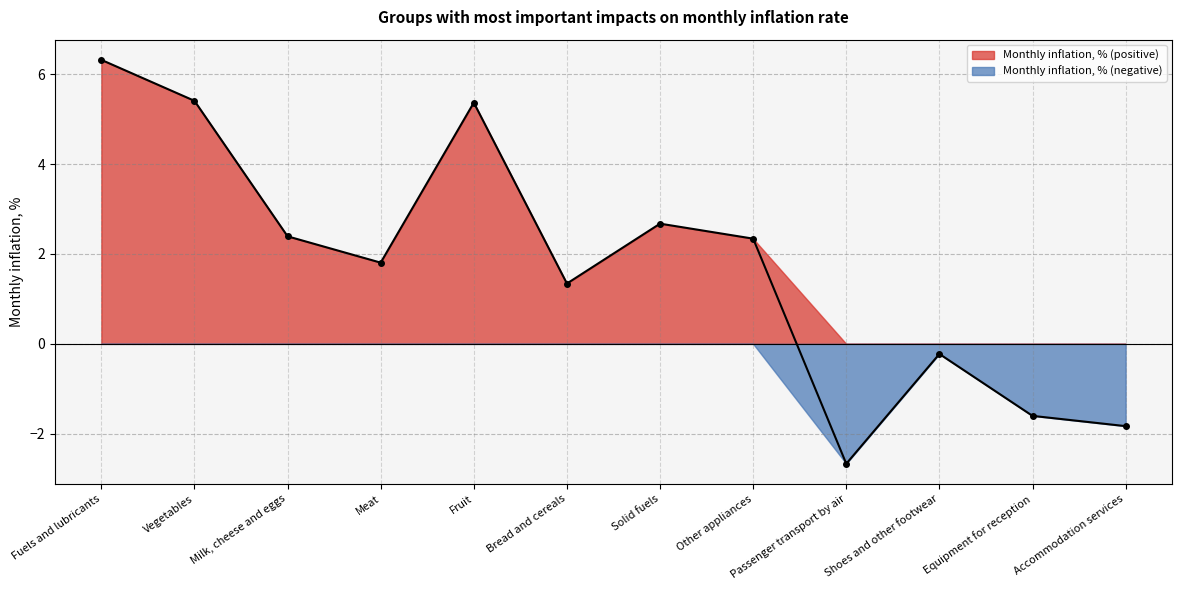

Reading left to right, transcribe all the data shown in this chart.

Fuels and lubricants=6.3	Vegetables=5.4	Milk, cheese and eggs=2.4	Meat=1.8	Fruit=5.4	Bread and cereals=1.3	Solid fuels=2.7	Other appliances=2.3	Passenger transport by air=-2.7	Shoes and other footwear=-0.2	Equipment for reception=-1.6	Accommodation services=-1.8